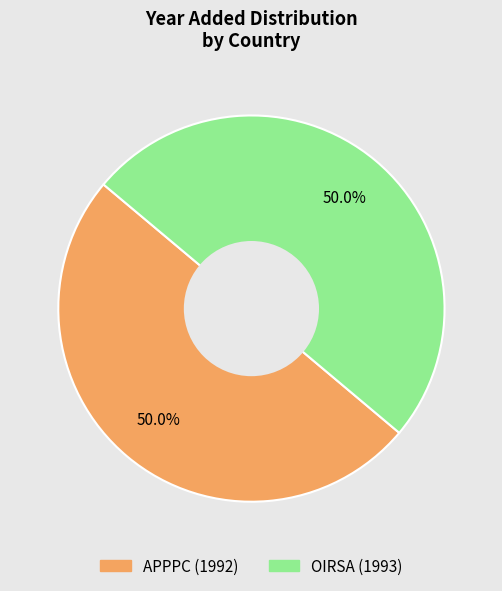

Approximately how many times larger is the value at OIRSA compared to APPPC?

1.0